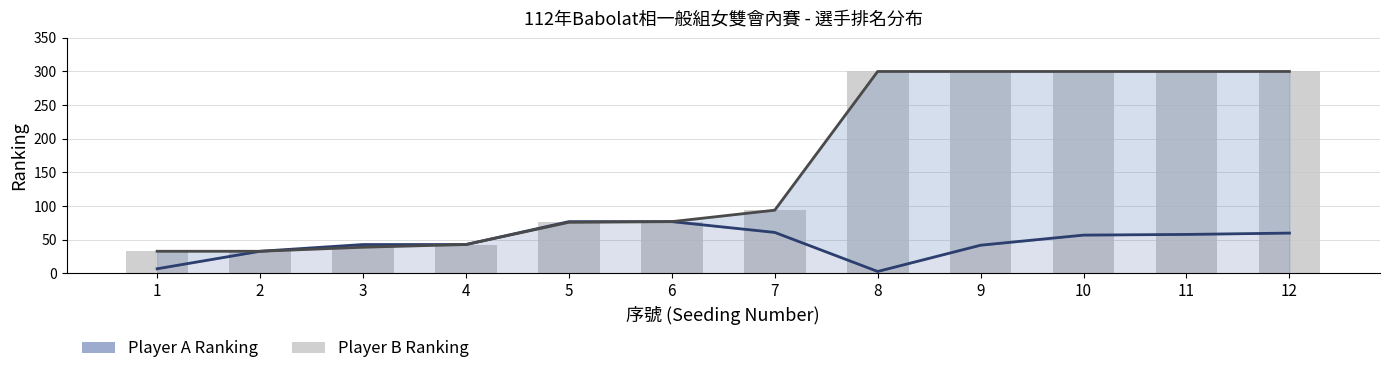

Rank the series at 5 from lowest to highest value.

Player B Ranking, Player A Ranking